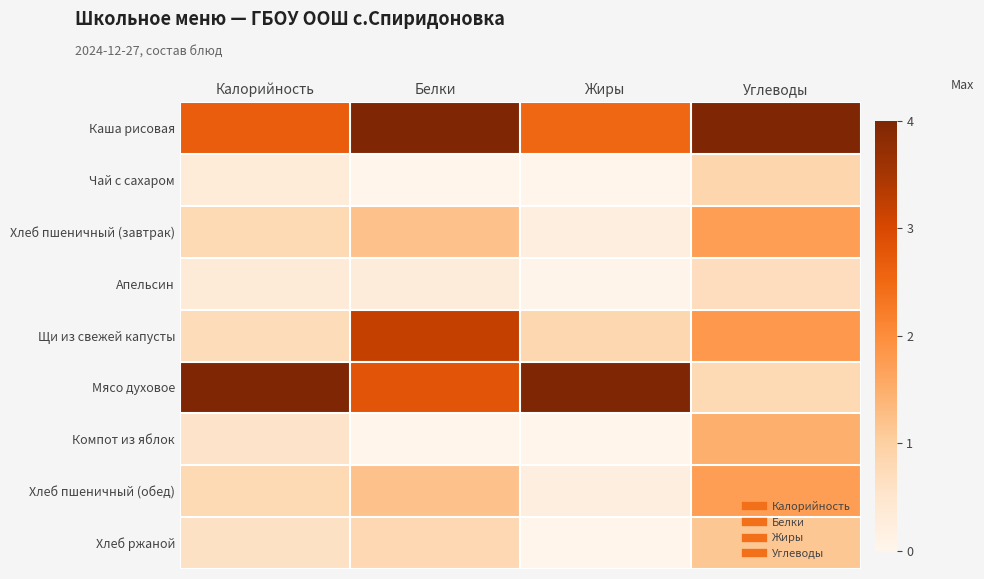

Reading left to right, what are all the values shown in this chart?

Каша рисовая: Калорийность=0.7	Белки=1.0	Жиры=0.6	Углеводы=1.0
Чай с сахаром: Калорийность=0.1	Белки=0.0	Жиры=0.0	Углеводы=0.2
Хлеб пшеничный (завтрак): Калорийность=0.2	Белки=0.3	Жиры=0.1	Углеводы=0.4
Апельсин: Калорийность=0.1	Белки=0.1	Жиры=0.0	Углеводы=0.2
Щи из свежей капусты: Калорийность=0.2	Белки=0.8	Жиры=0.2	Углеводы=0.5
Мясо духовое: Калорийность=1.0	Белки=0.7	Жиры=1.0	Углеводы=0.2
Компот из яблок: Калорийность=0.1	Белки=0.0	Жиры=0.0	Углеводы=0.4
Хлеб пшеничный (обед): Калорийность=0.2	Белки=0.3	Жиры=0.1	Углеводы=0.4
Хлеб ржаной: Калорийность=0.1	Белки=0.2	Жиры=0.0	Углеводы=0.3